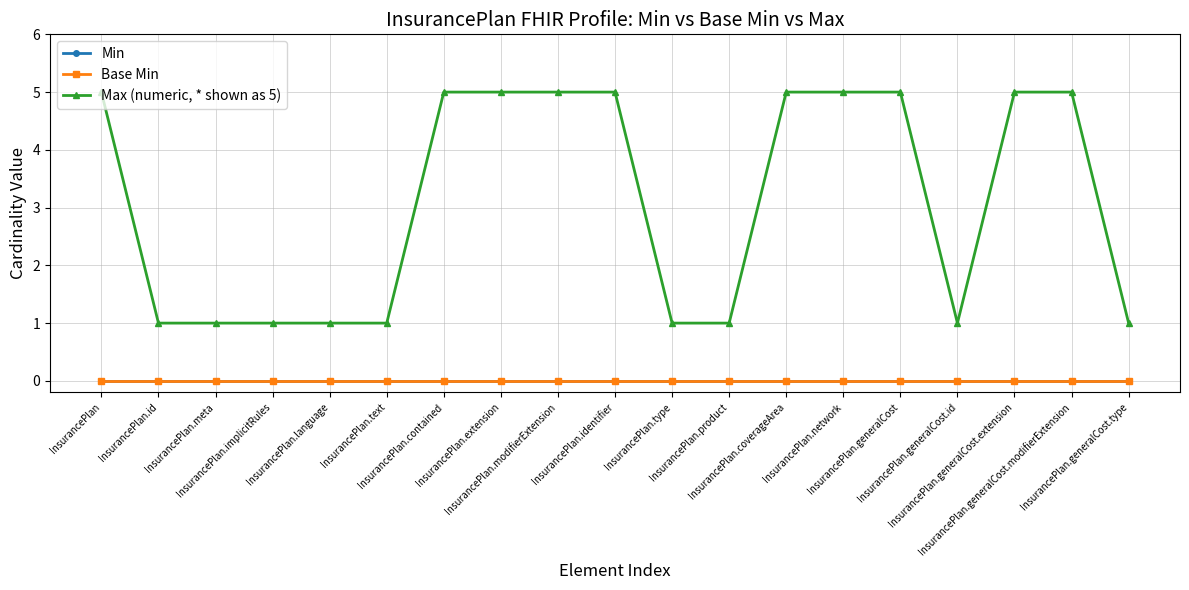

Which category has the lowest value in the Max (numeric, * shown as 5) series?

InsurancePlan.id